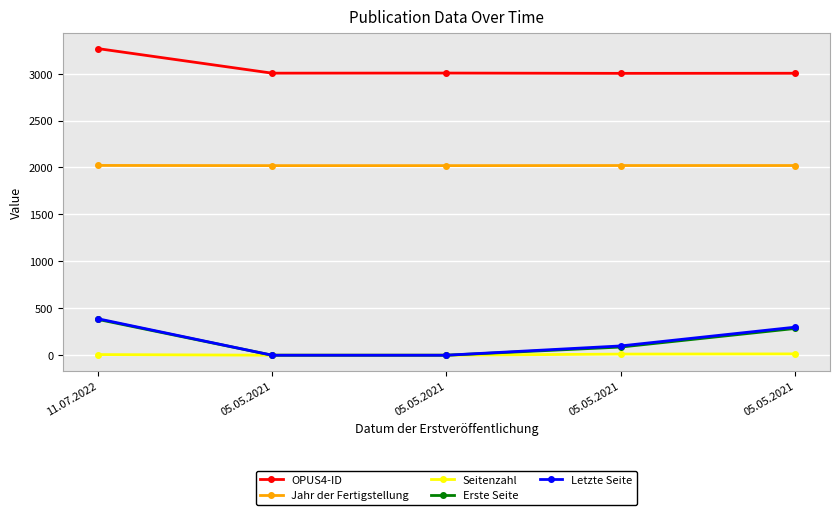

How many Jahr der Fertigstellung values are between 2020 and 2021?

4